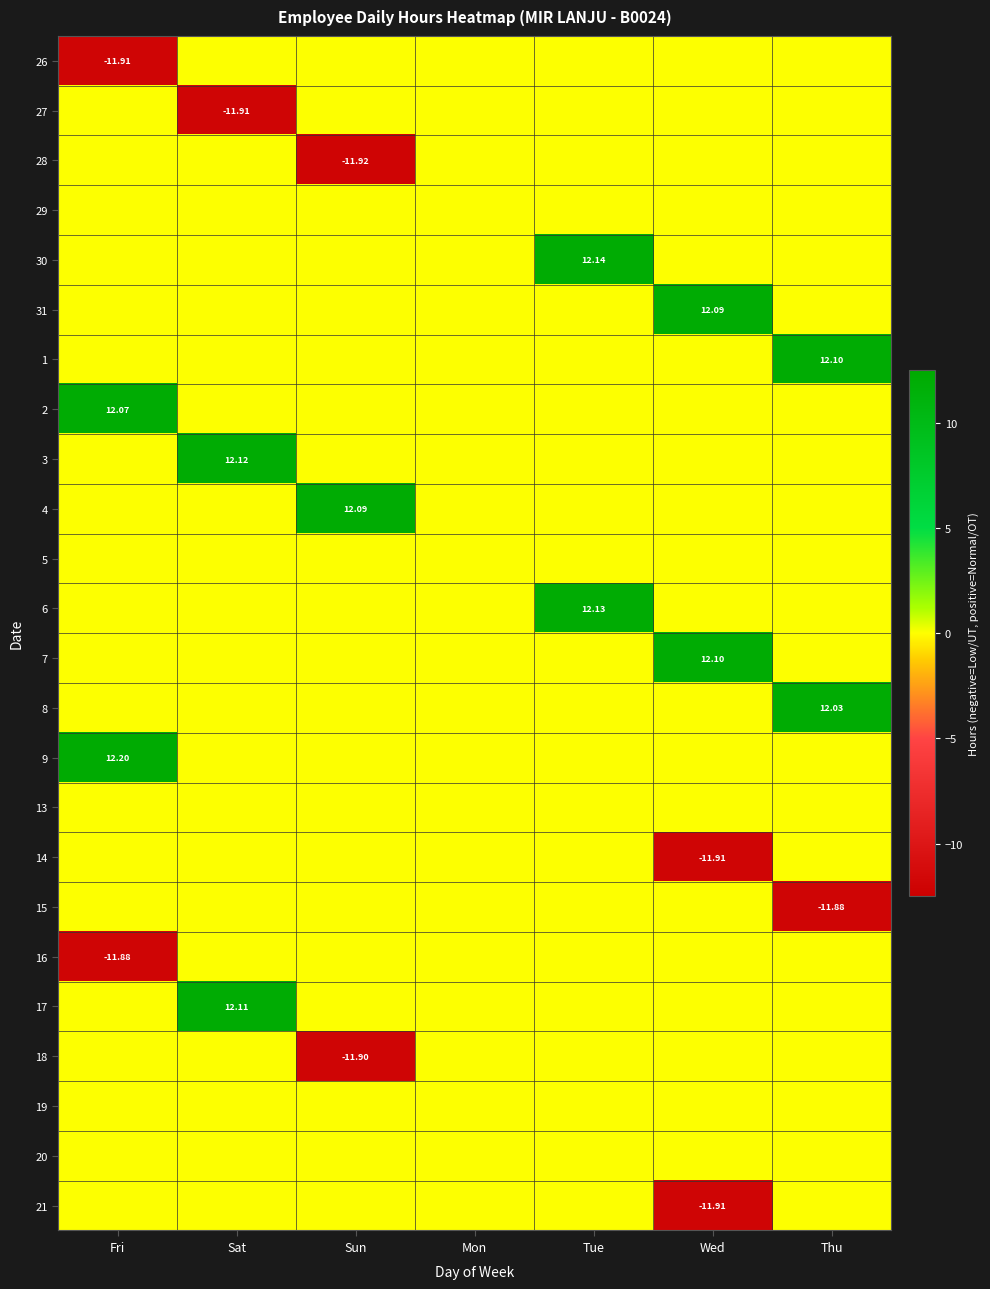

What is the greatest value displayed?

12.2